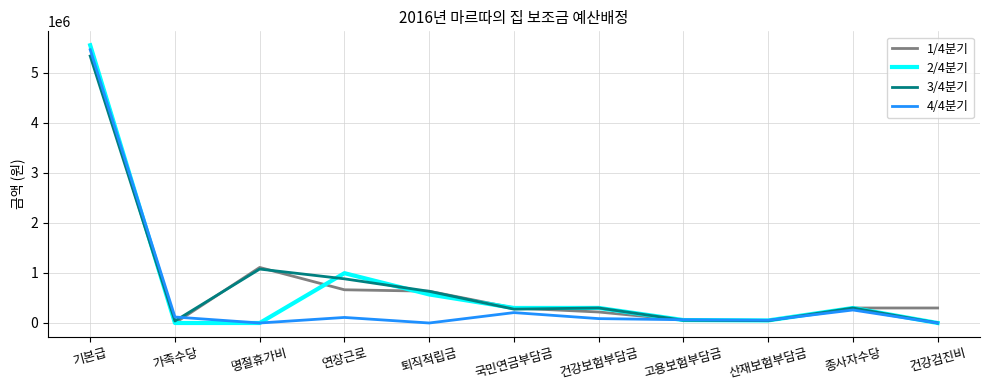

What position from the right is 국민연금부담금?

6